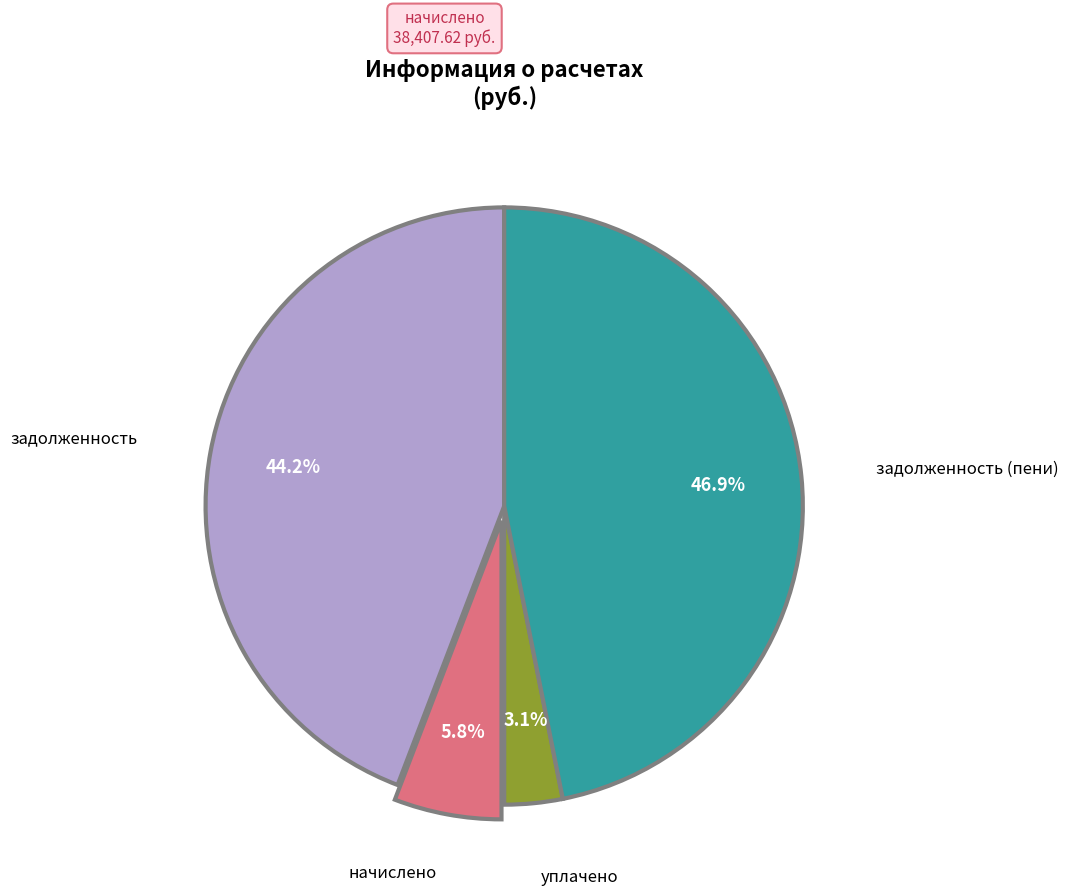

To the nearest percent, what is the average slice percentage?

25%